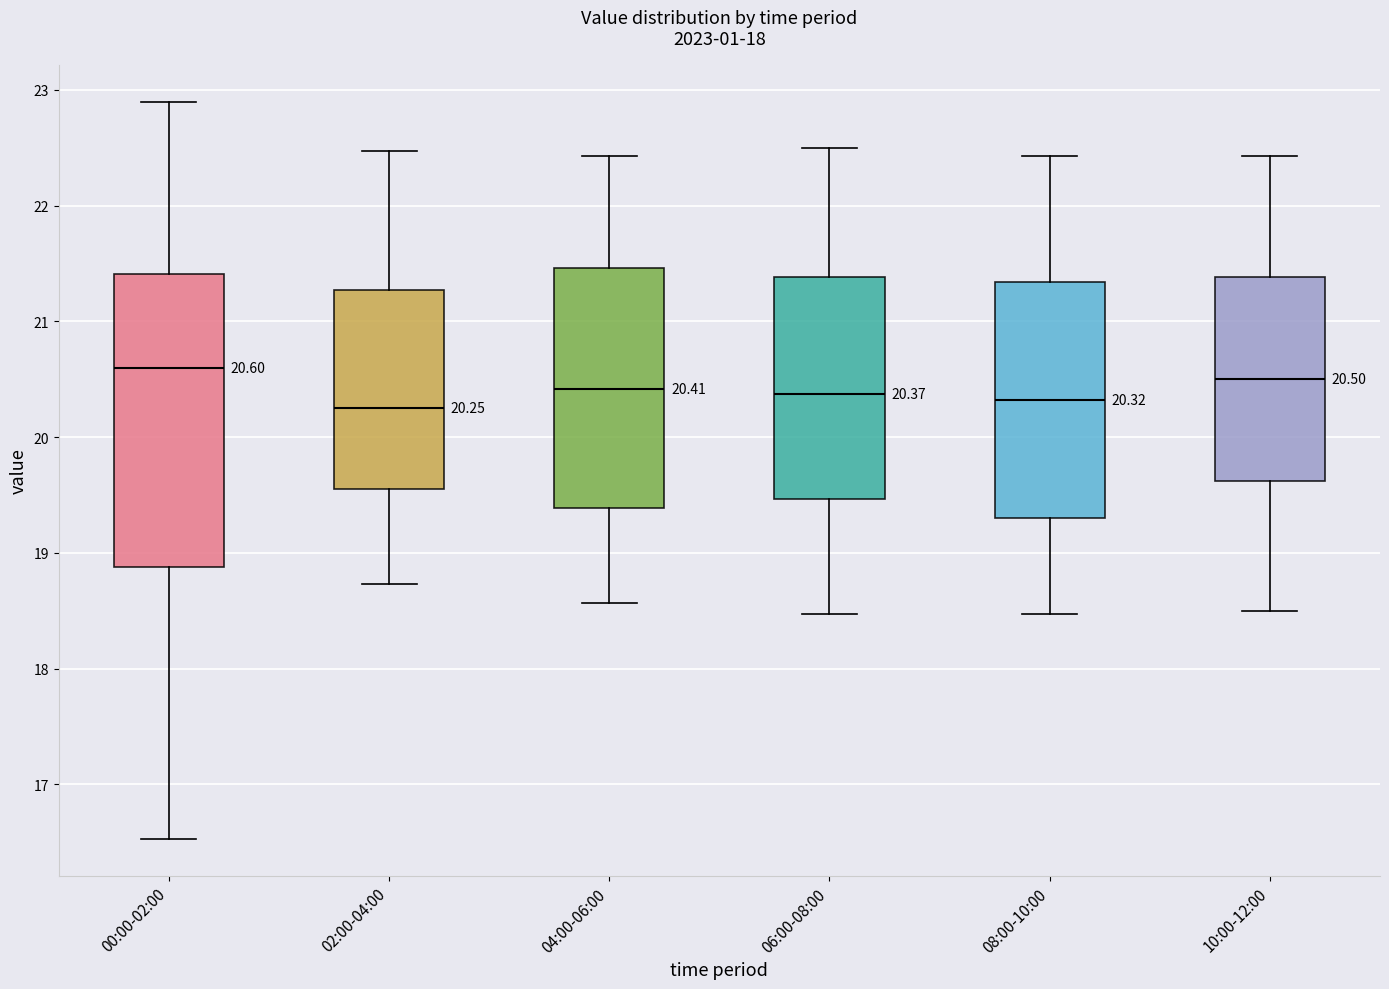

Comparing the boxes themselves (not the whiskers), which one is the tallest?

00:00-02:00